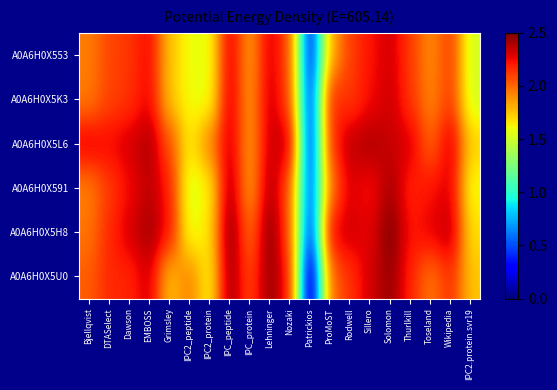

What is the greatest value displayed?

2.5